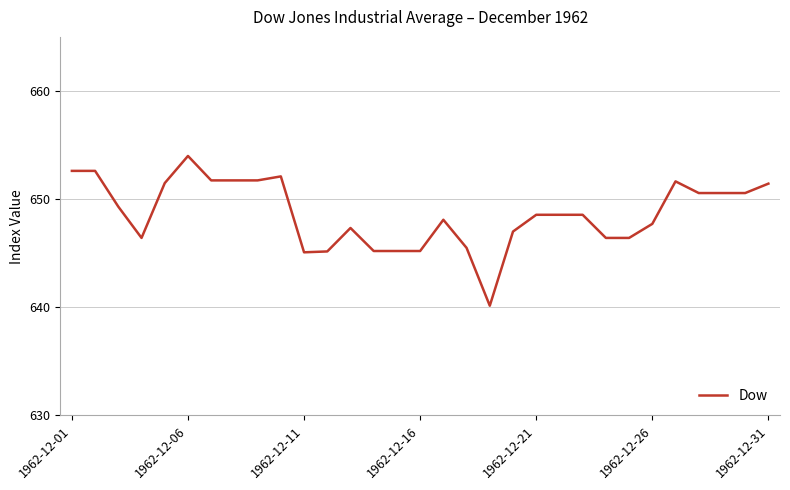

What is the smallest value displayed?

640.1